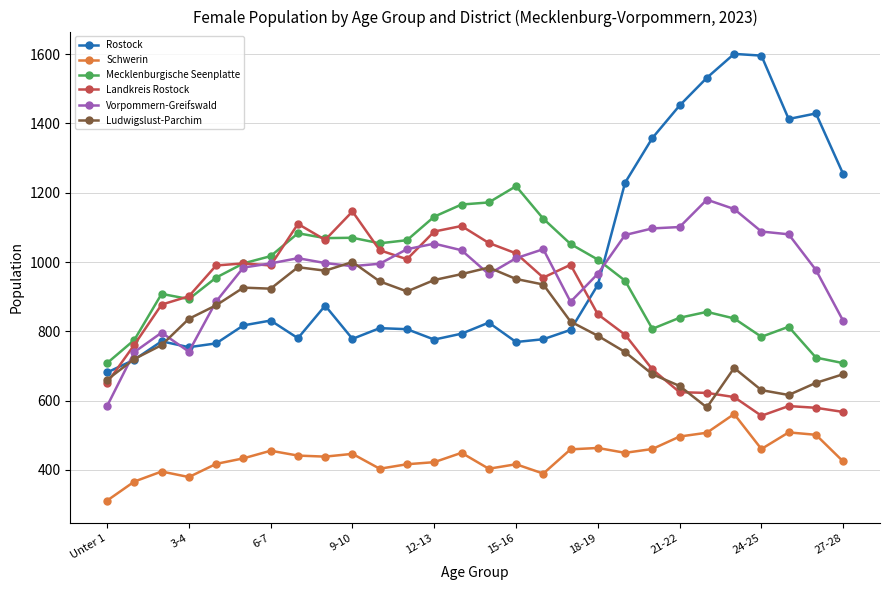

True or false: Rostock and Schwerin intersect in this chart.

False